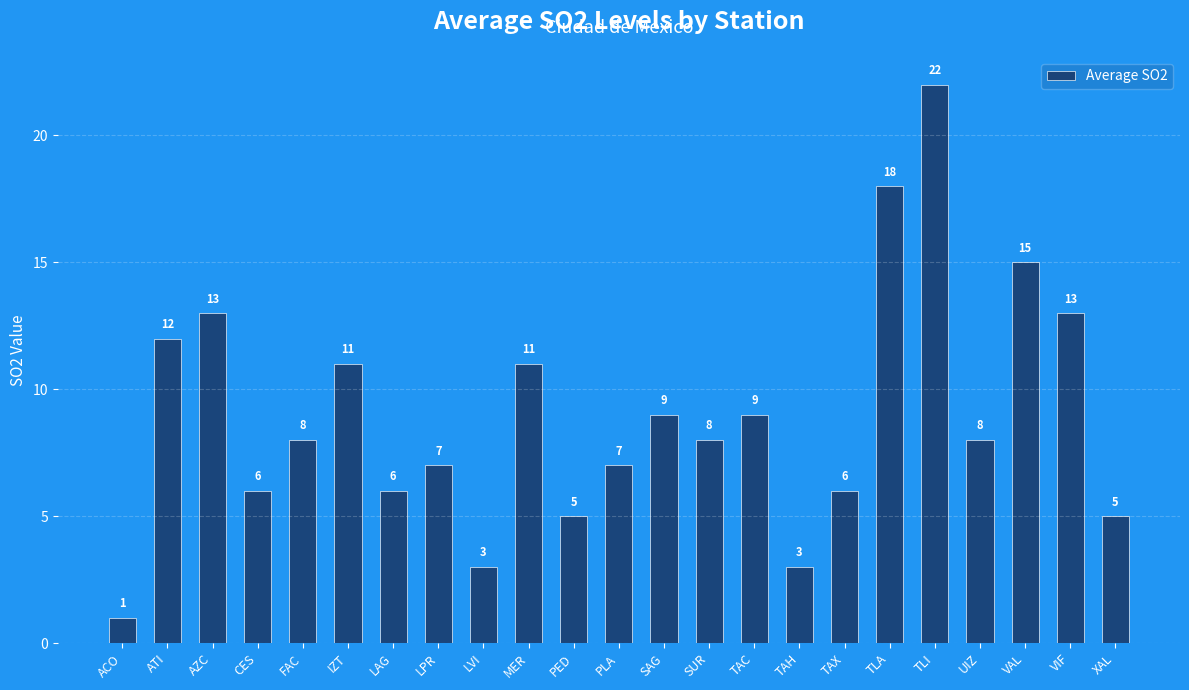

What is the ratio of the value at TAC to the value at TAX?

1.5